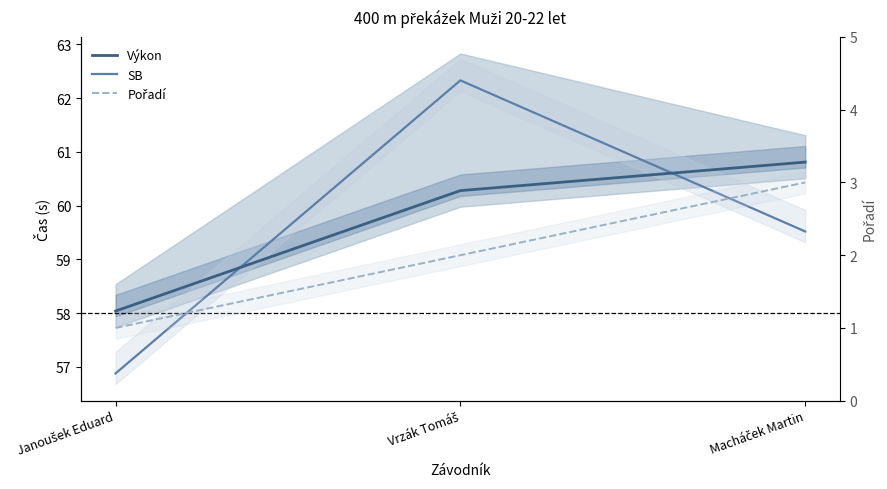

Which label corresponds to the smallest value in the chart?

Janoušek Eduard